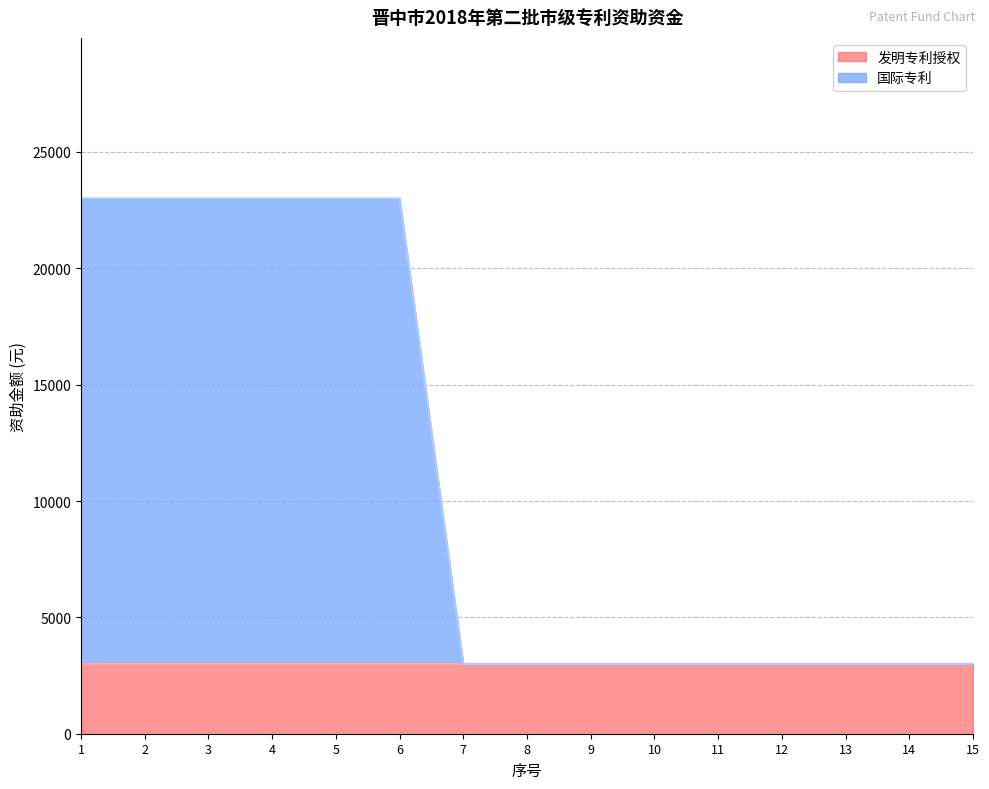

What is the ratio of the value at 6 to the value at 5?

1.0